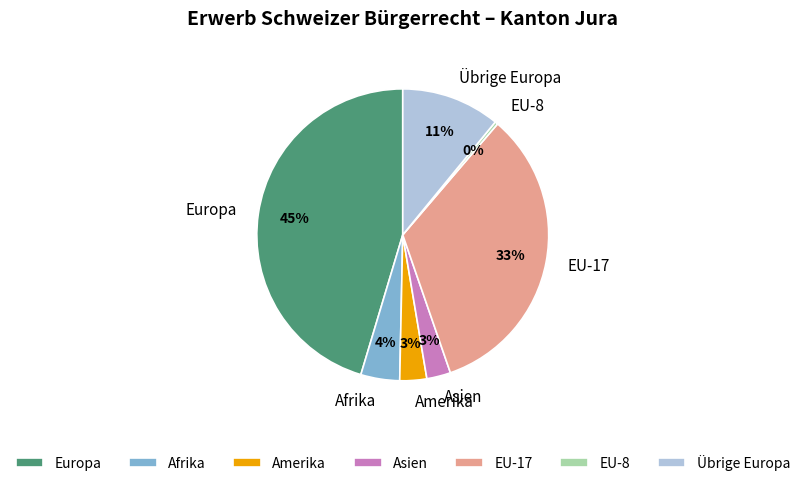

Do Asien and EU-8 together represent more than half of the pie?

No